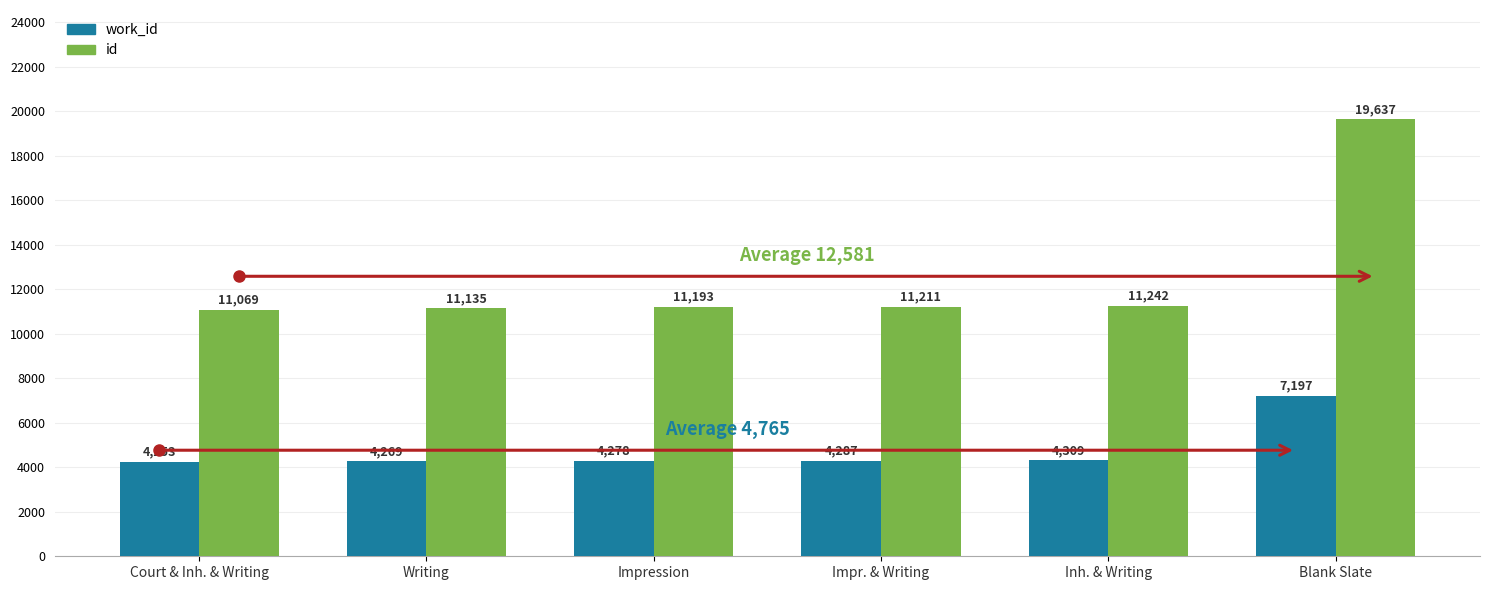

What is the sum of the id values at Writing and Court & Inh. & Writing?

22204